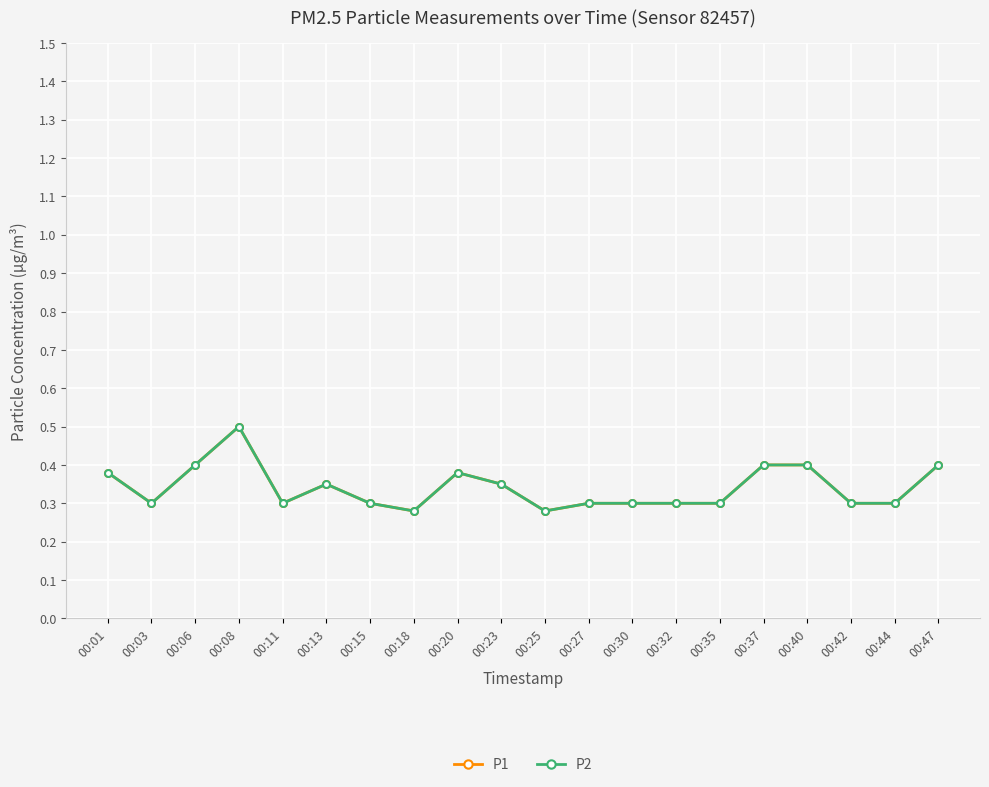

Does the chart have visible grid lines?

Yes